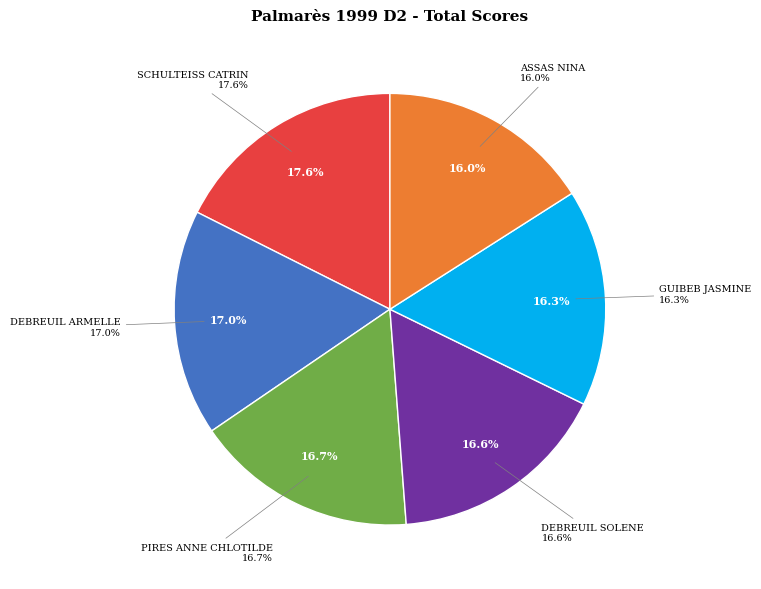

Which has a higher value, DEBREUIL SOLENE or ASSAS NINA?

DEBREUIL SOLENE